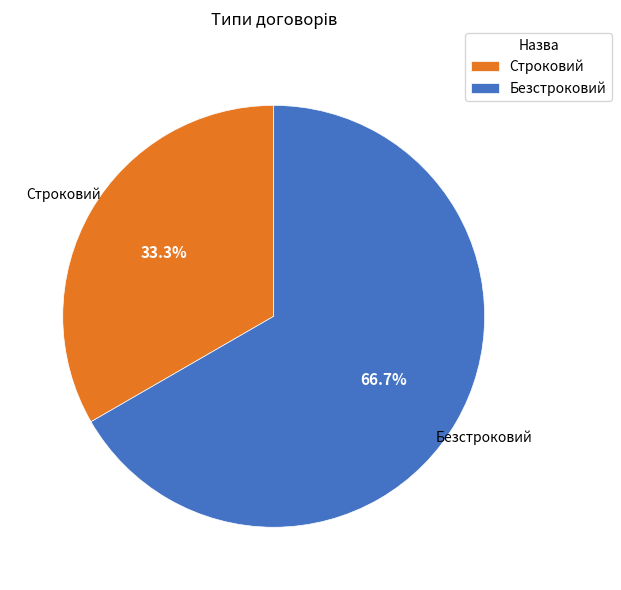

To the nearest percent, what percentage of the pie is Безстроковий?

67%